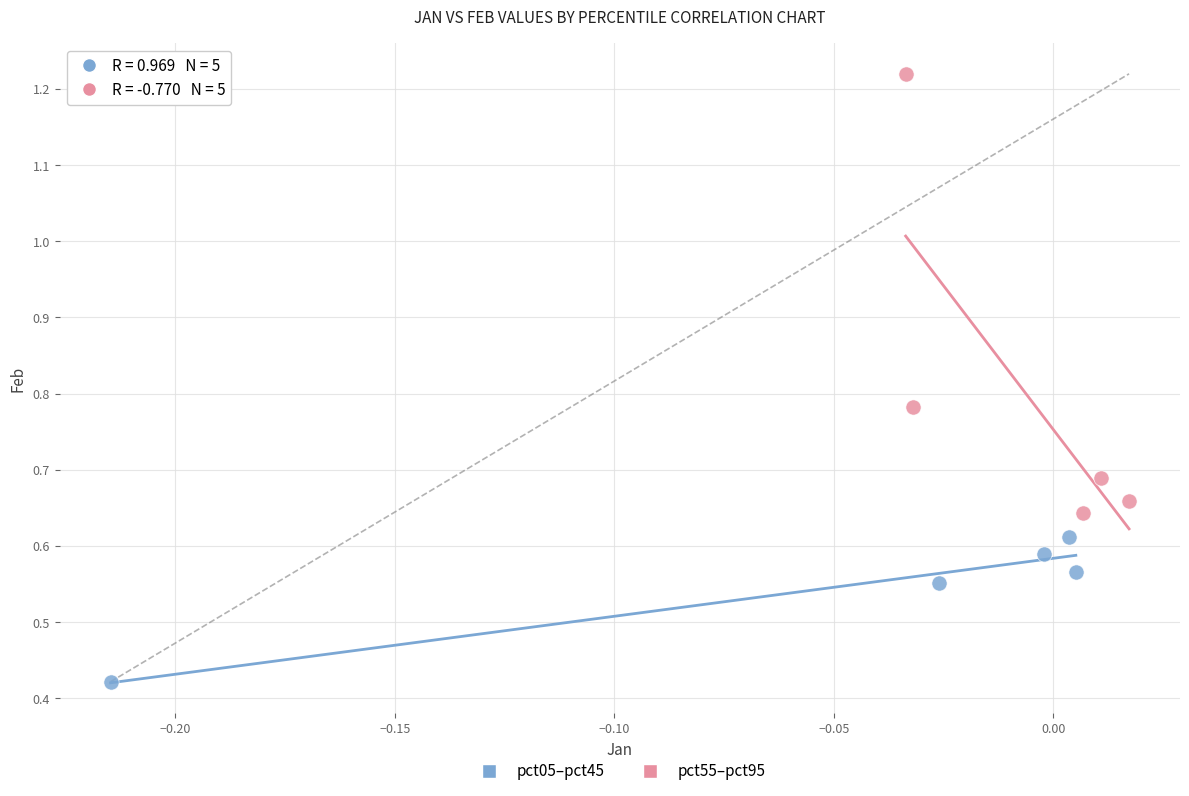

Which series reaches the maximum Y coordinate?

pct55–pct95